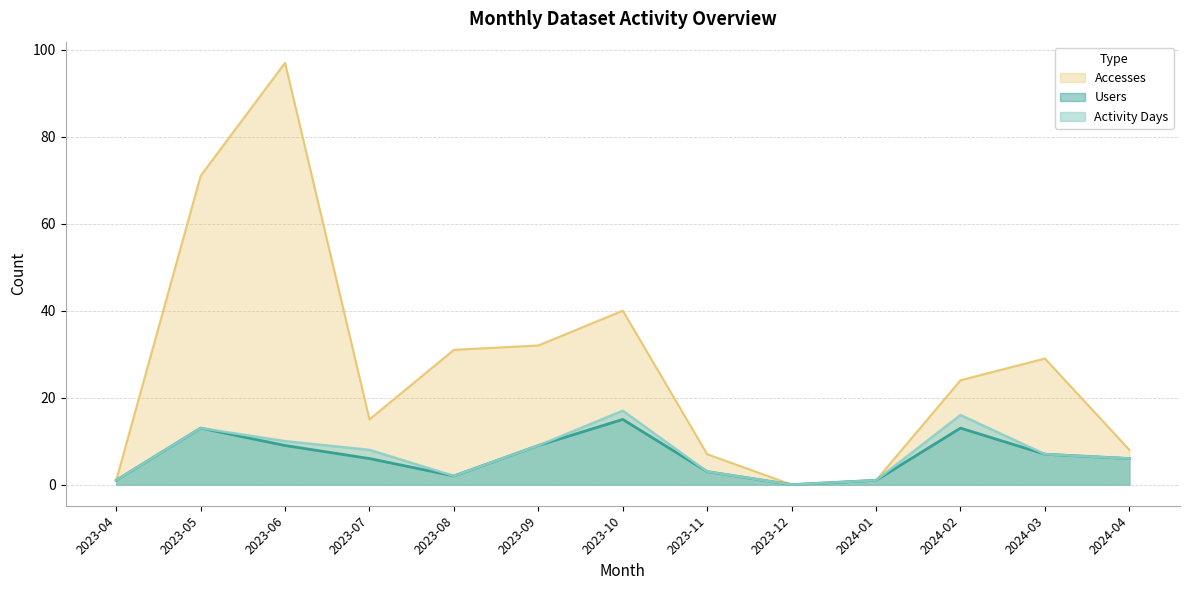

Which category has the lowest value across all series?

2023-12